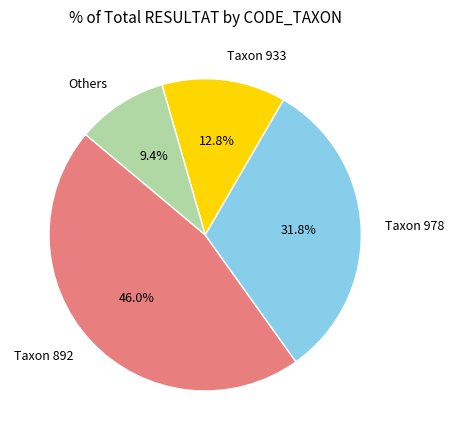

Which category has the biggest portion of the pie?

Taxon 892